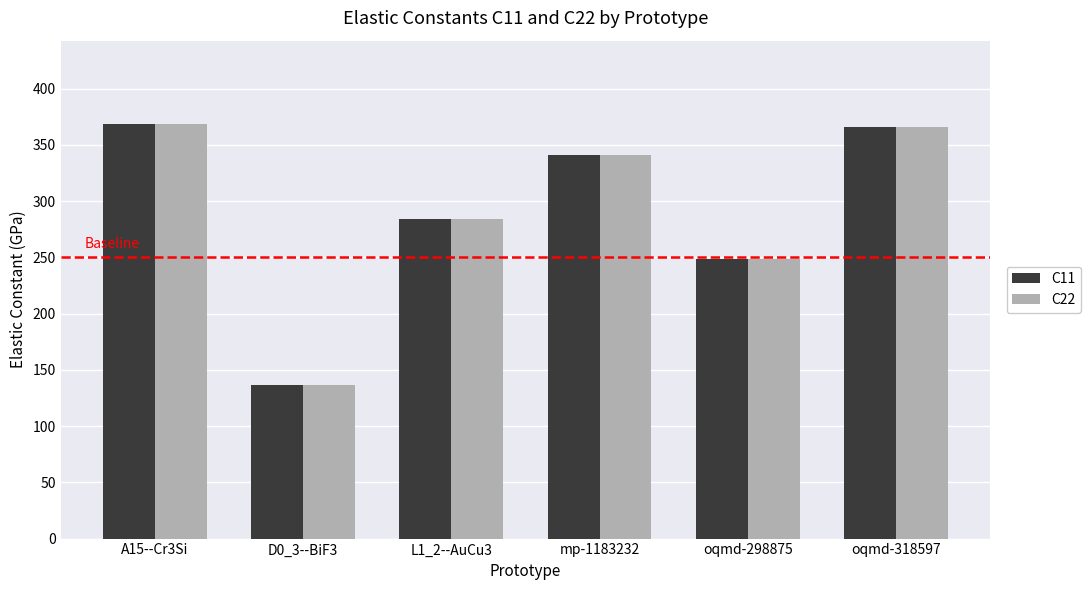

At which category does the chart reach its minimum across all series?

D0_3--BiF3